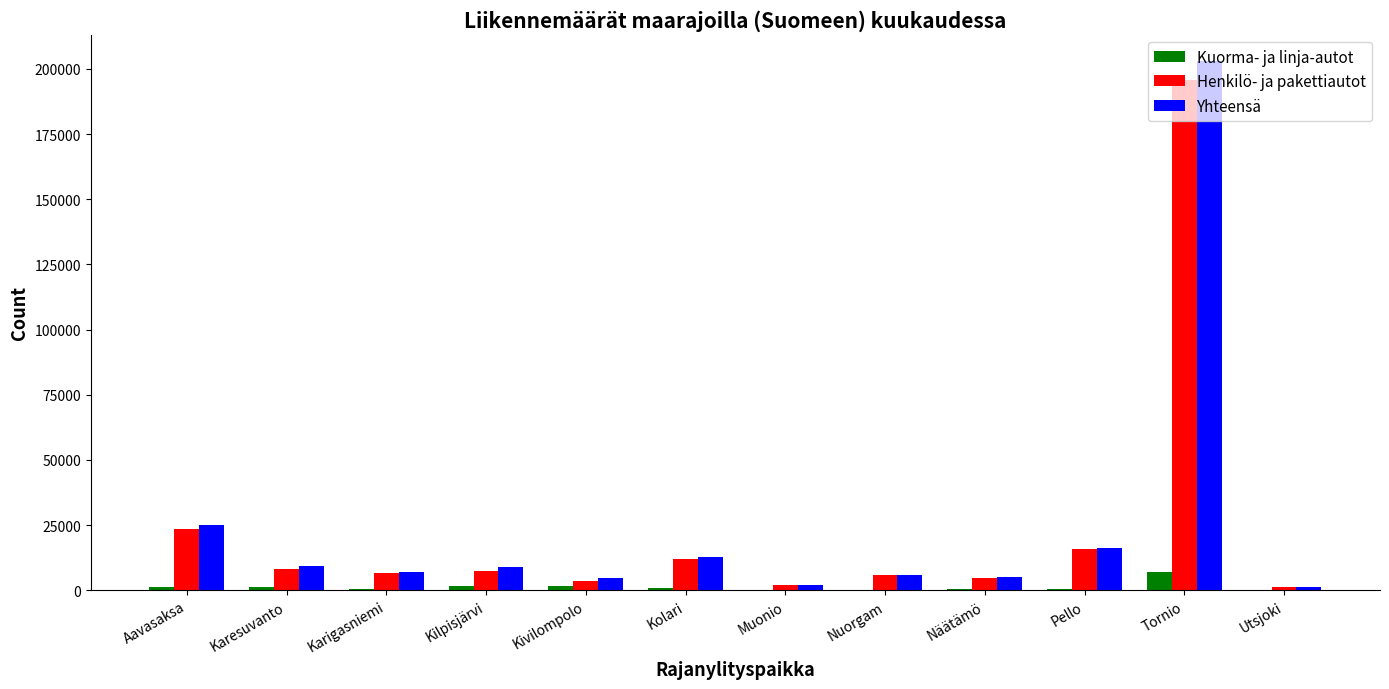

True or false: Yhteensä has a value of 8984 at Kilpisjärvi.

True